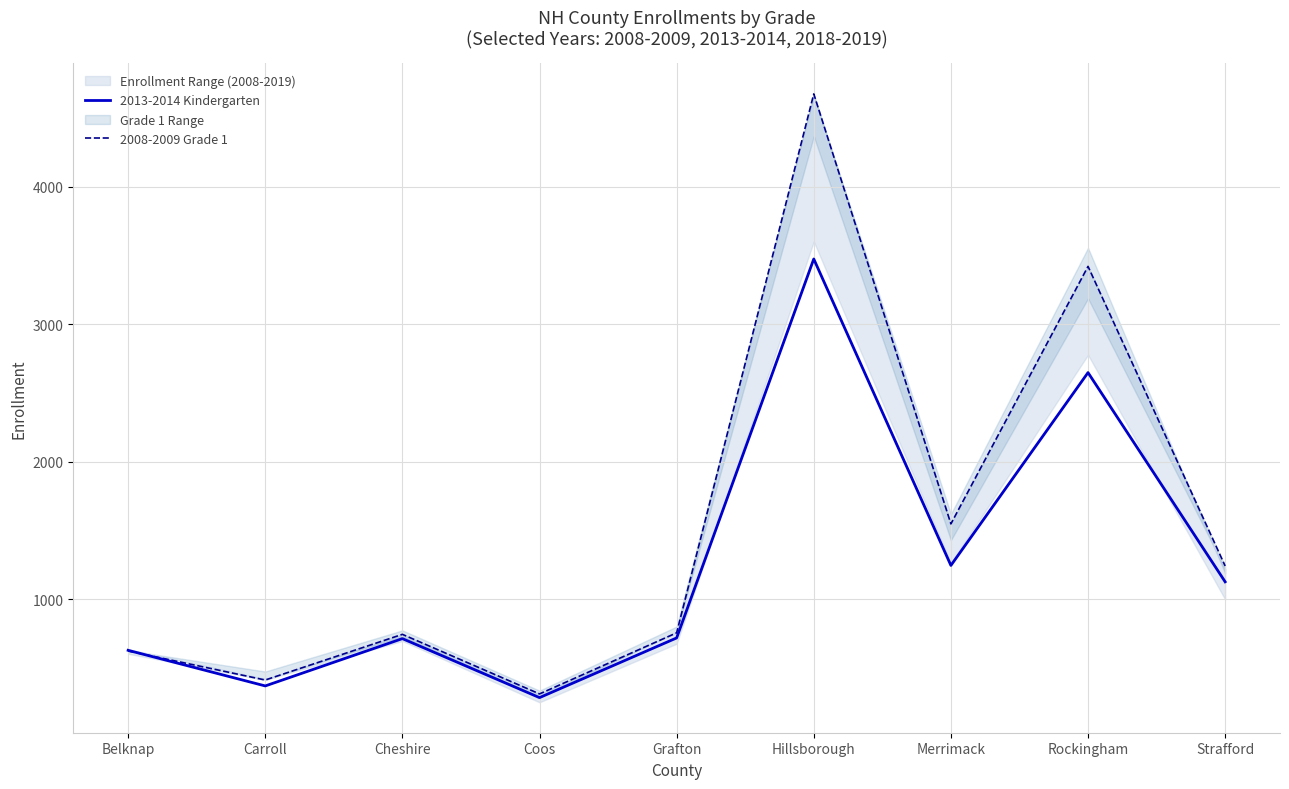

In 2008-2009 Grade 1, how many points are higher than both neighbors (excluding endpoints)?

3